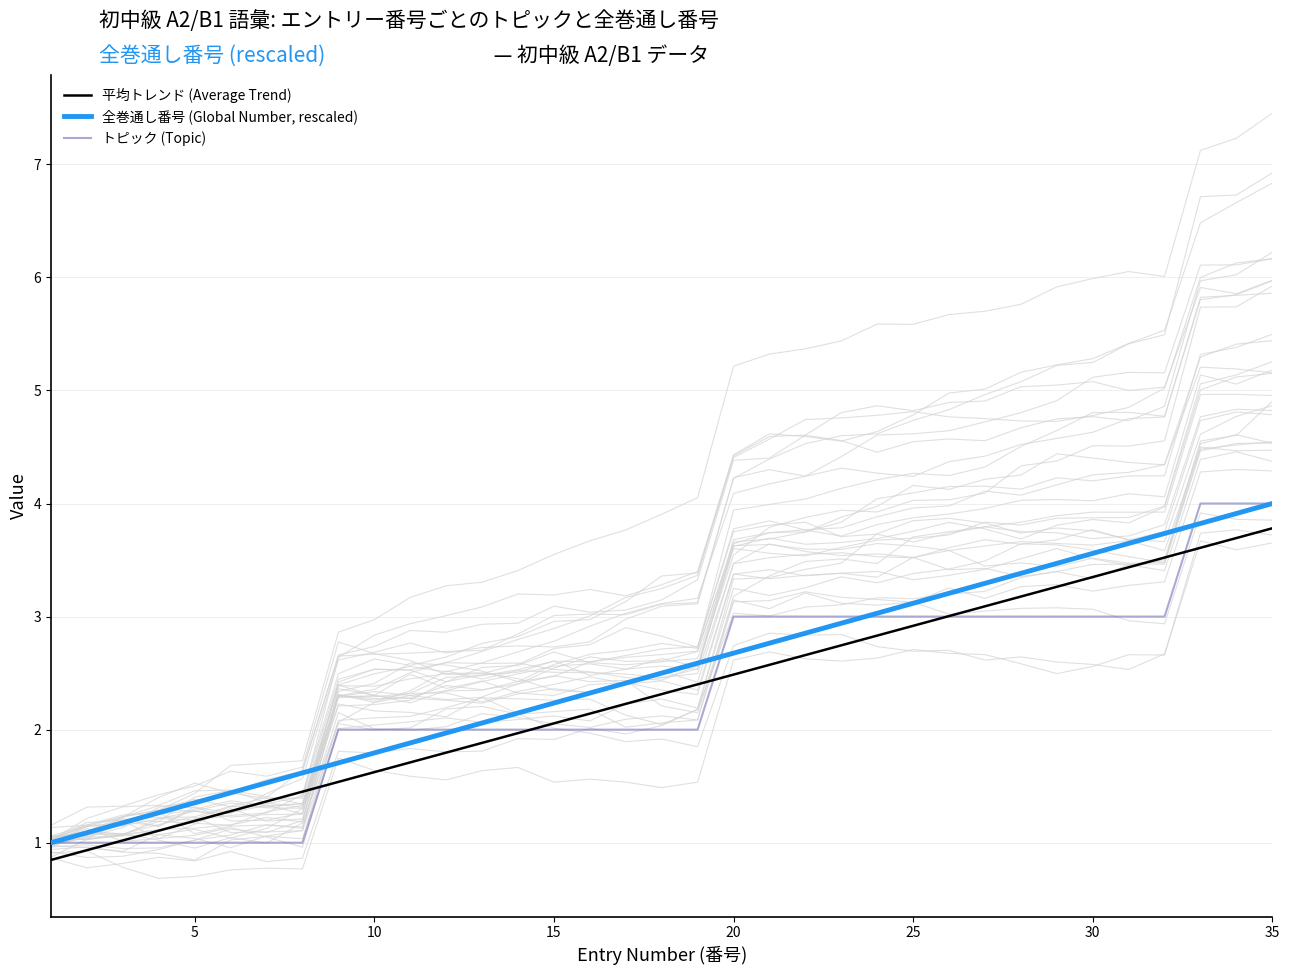

Does the chart display data point markers on the line(s)?

No